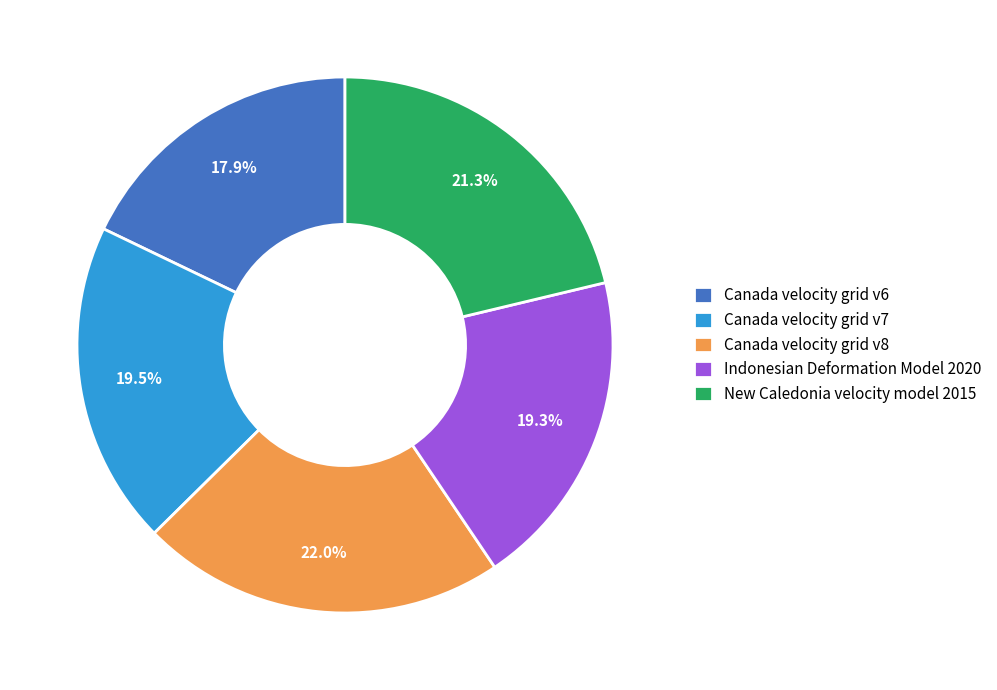

Is there a majority slice in this chart?

No